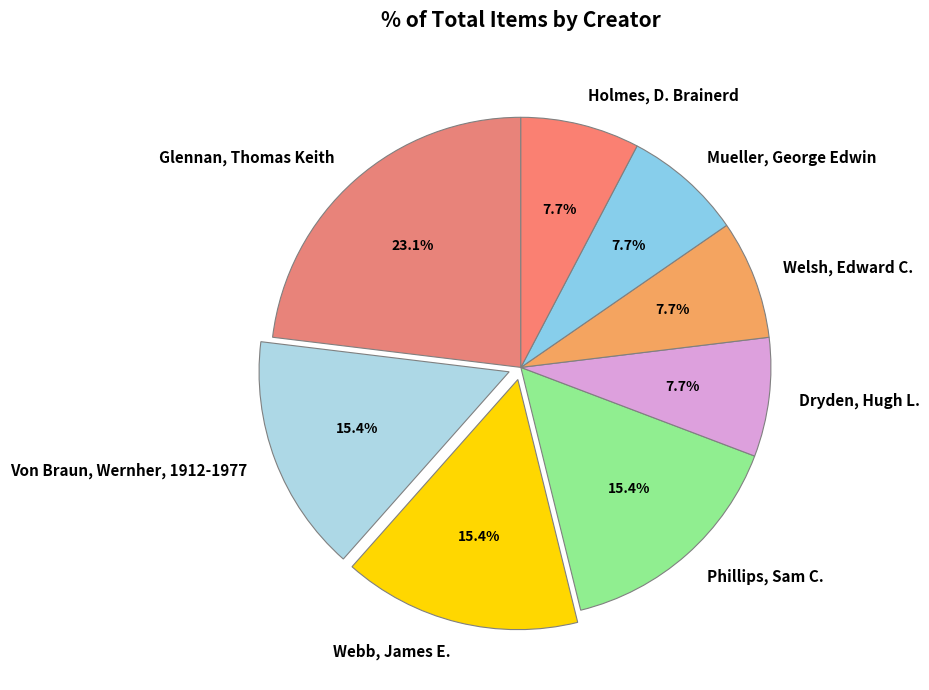

What is the ratio of the value at Glennan, Thomas Keith to the value at Holmes, D. Brainerd?

3.0